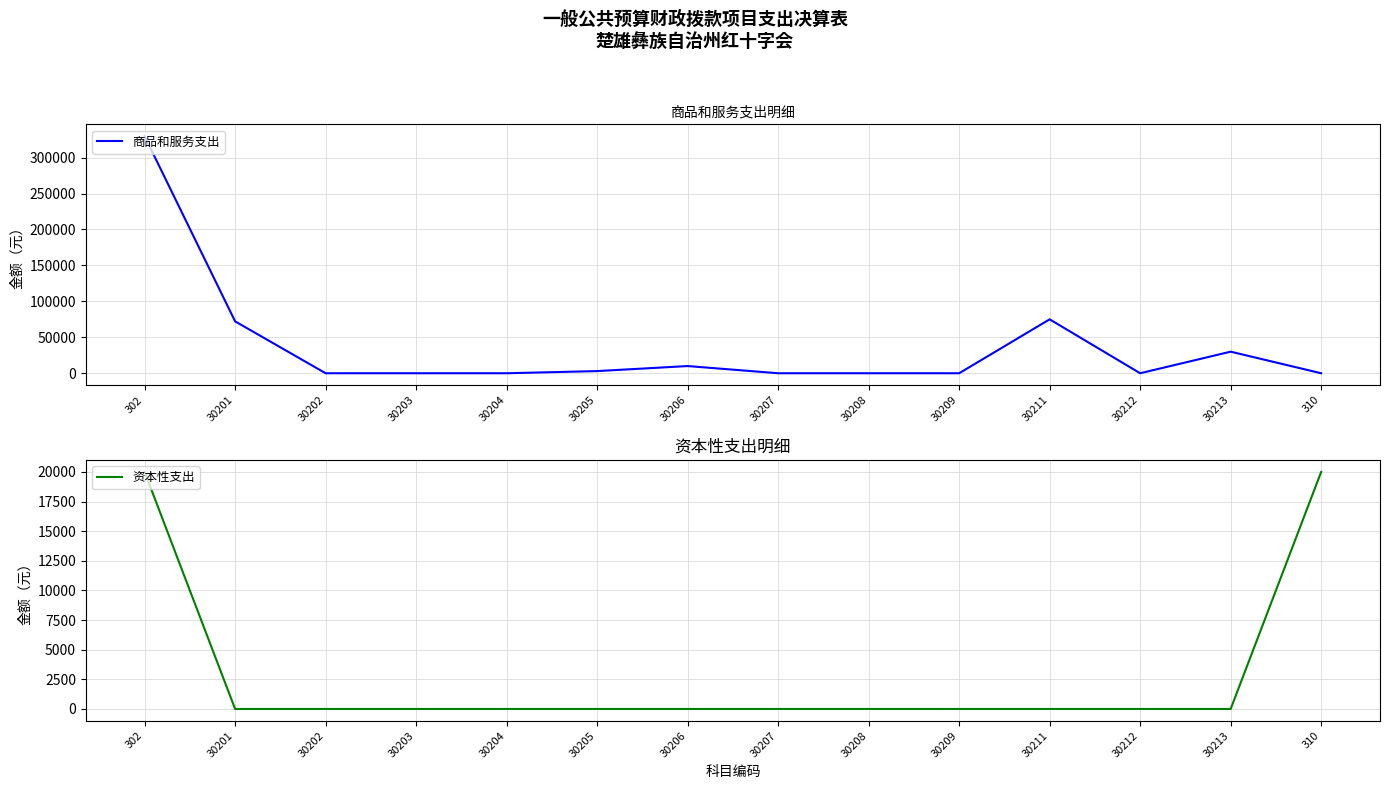

At how many categories does at least one series exceed 124178?

1